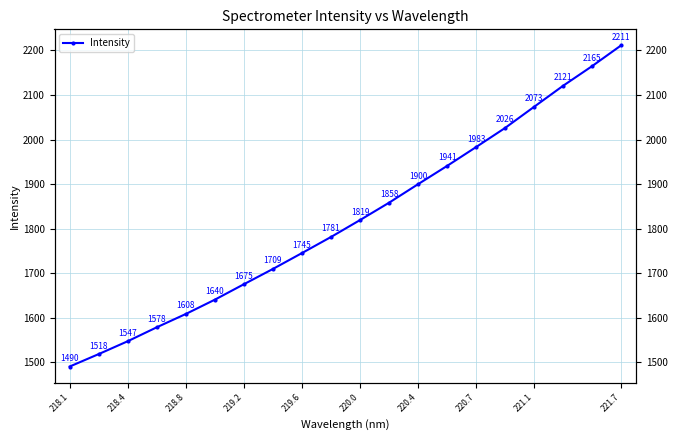

Is this an area chart (filled region under the line)?

No